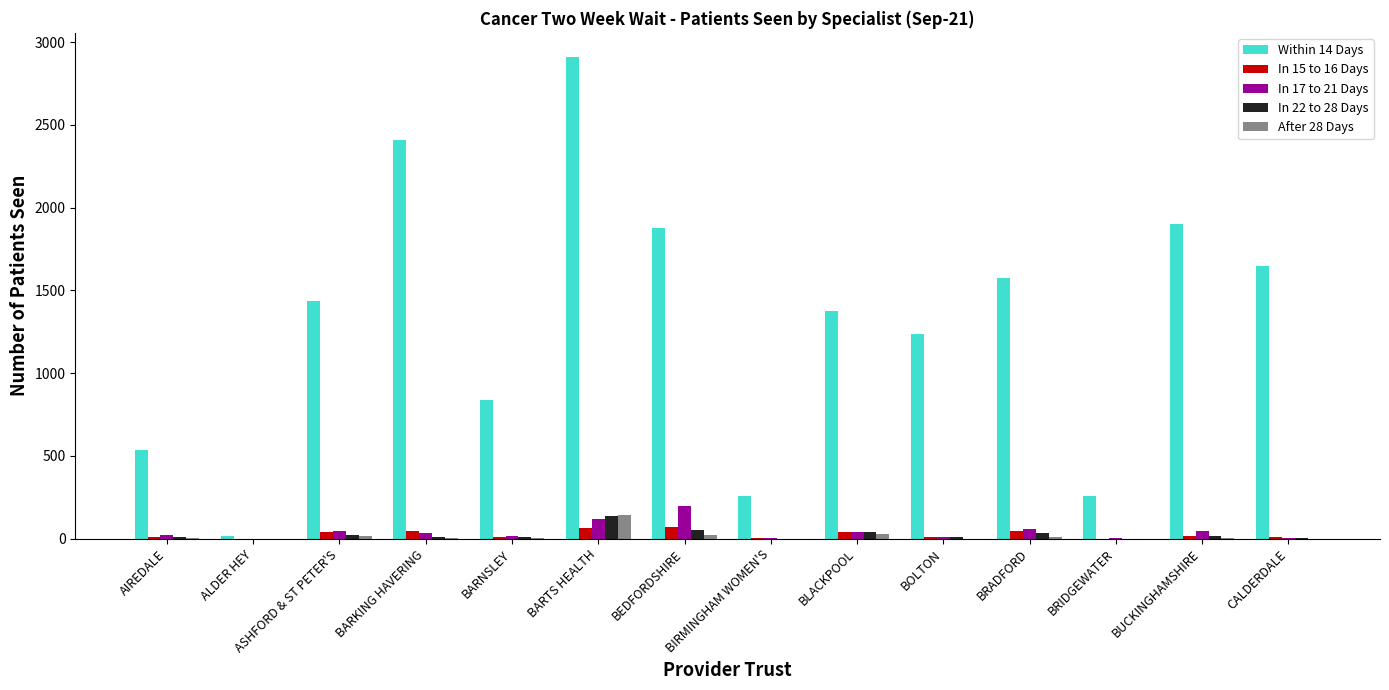

The value of In 15 to 16 Days at ALDER HEY is 0. True or false?

True